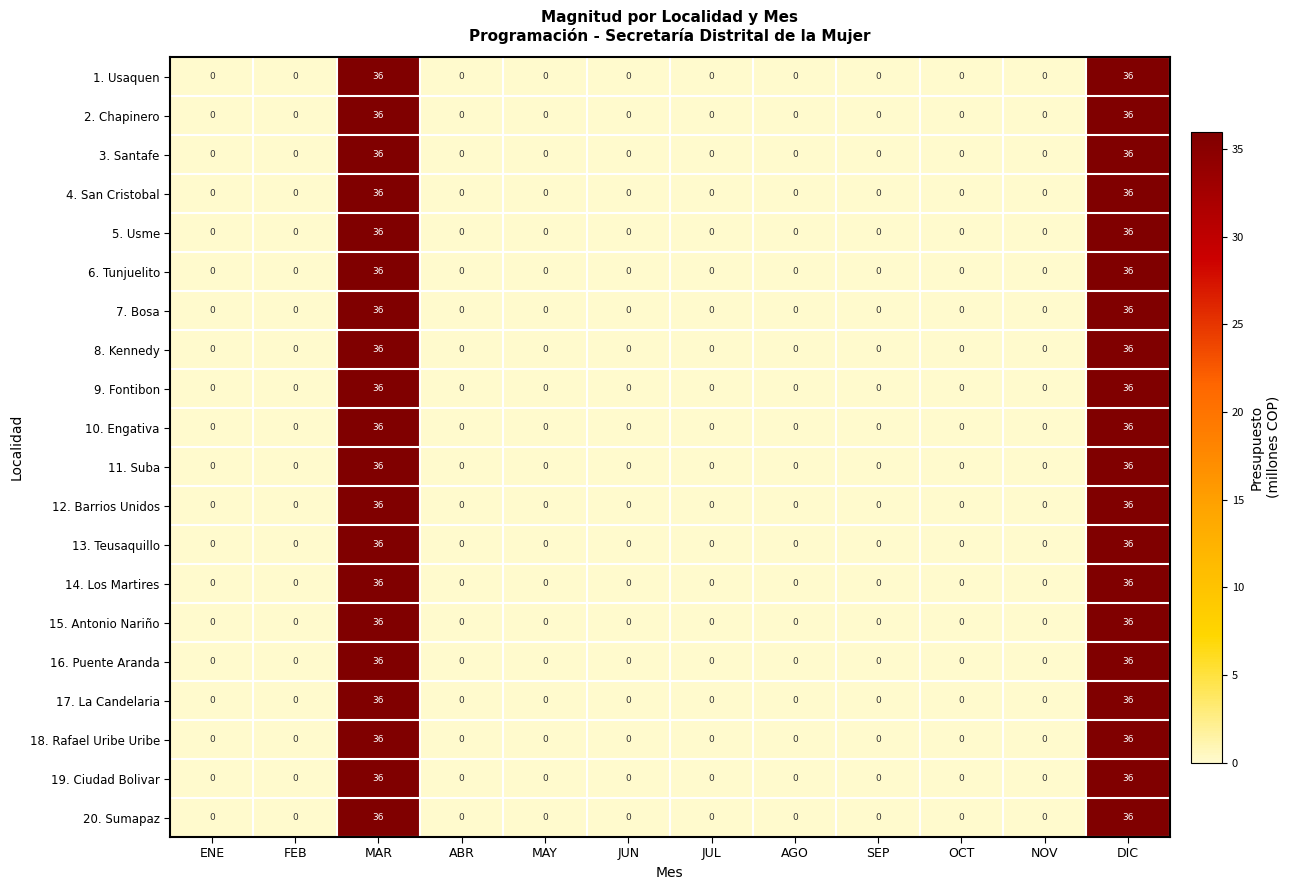

What is the difference between the second highest and second lowest values in the 13. Teusaquillo series?

36